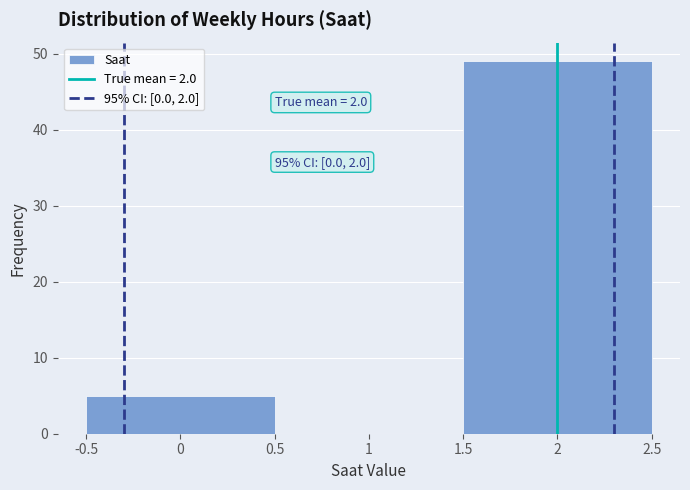

Which range on the x-axis has the tallest bar?

1.5 to 2.5